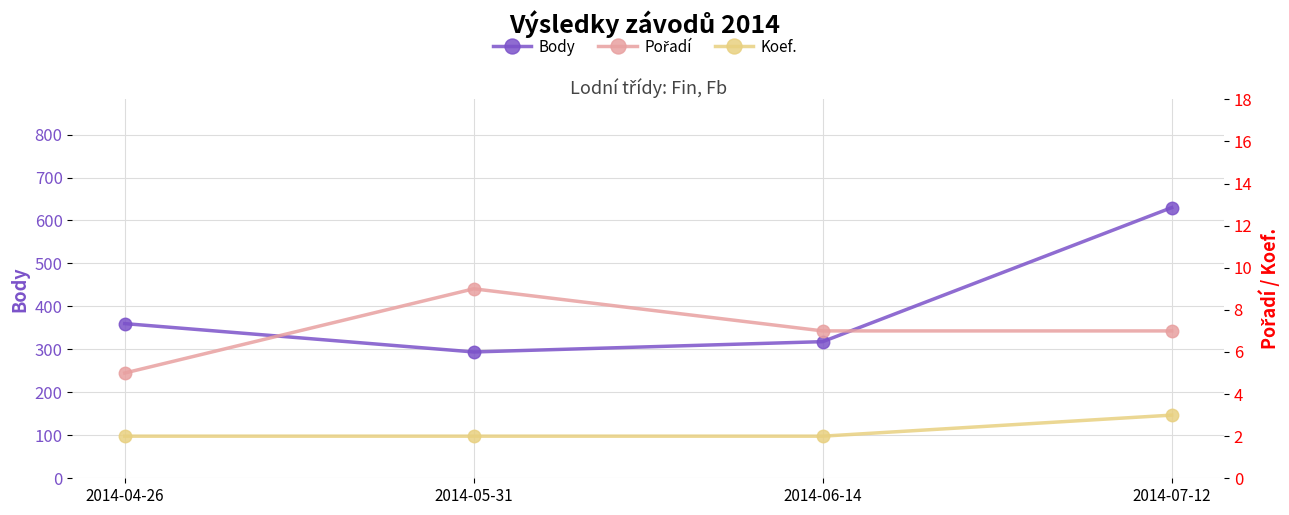

What is the spread (max minus min) of values at 2014-05-31?

292